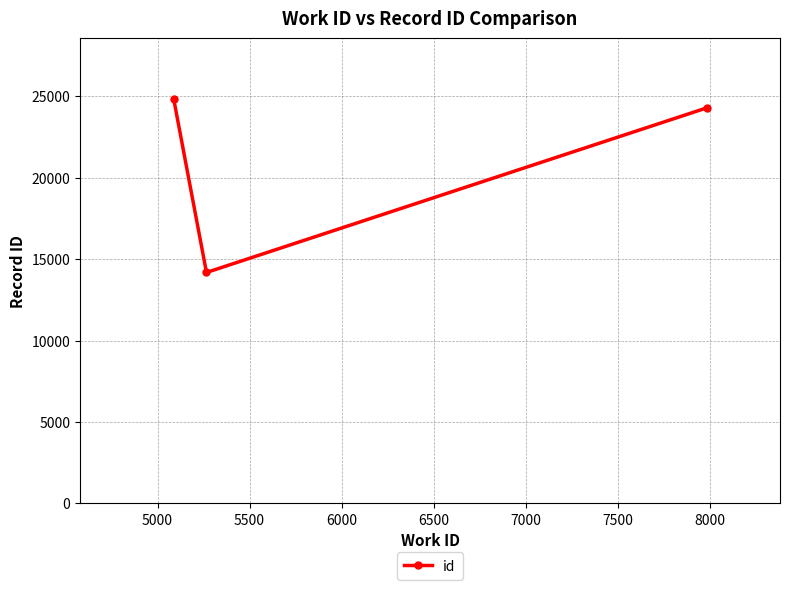

What is the difference between the maximum and minimum values?

10659